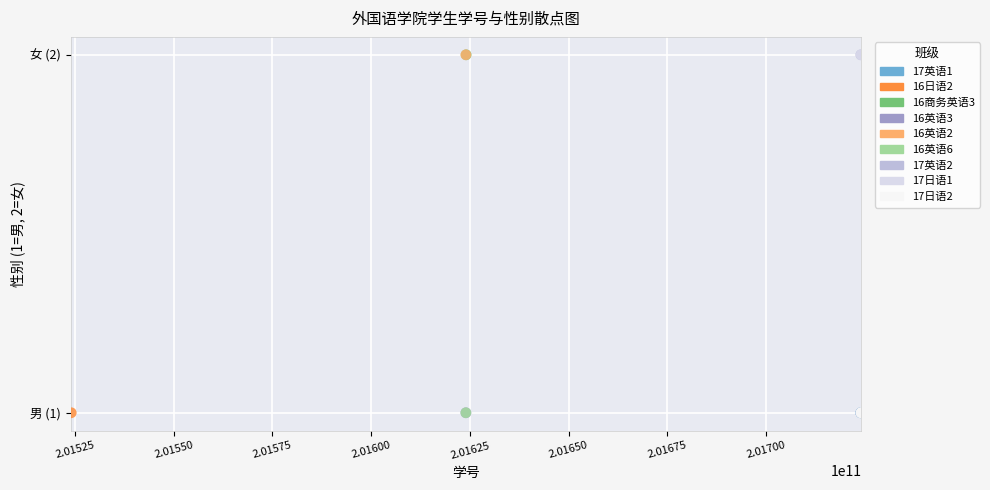

What are all the series names shown in the legend?

17英语1, 16日语2, 16商务英语3, 16英语3, 16英语2, 16英语6, 17英语2, 17日语1, 17日语2